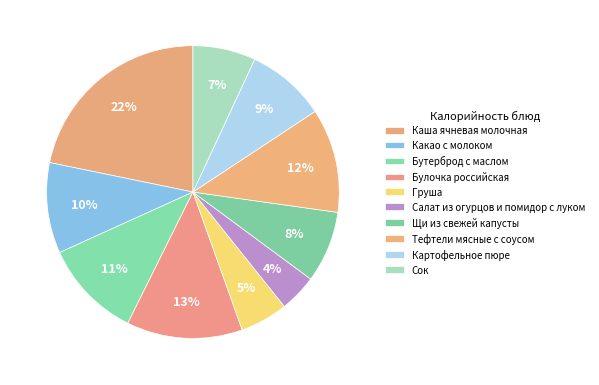

Combined, do Бутерброд с маслом and Тефтели мясные с соусом account for over 50%?

No